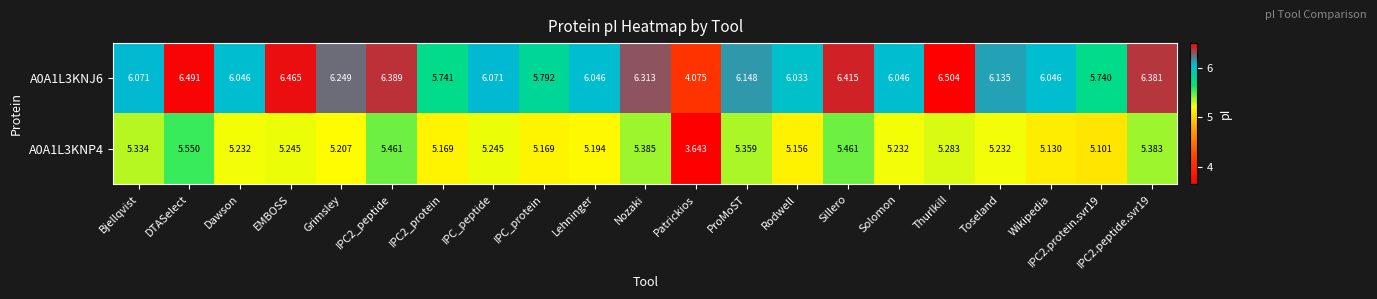

At which category is the sum across all series the highest?

DTASelect